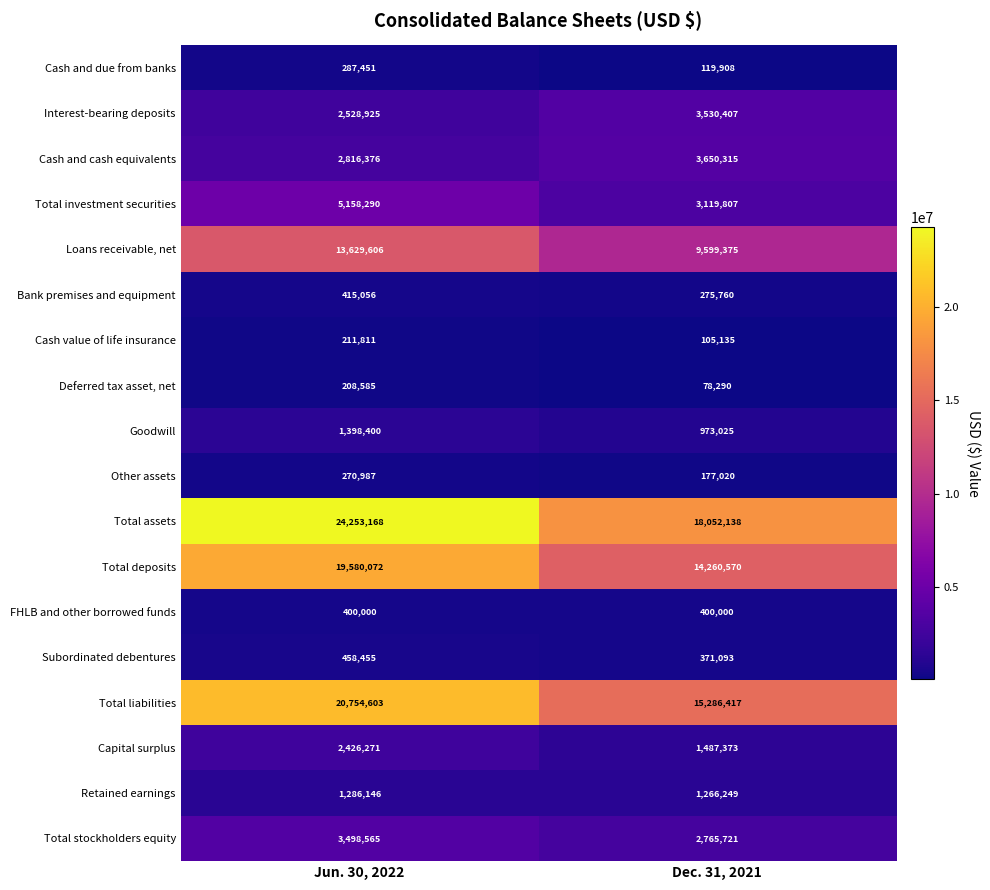

Which series has the largest range (max minus min)?

Total assets